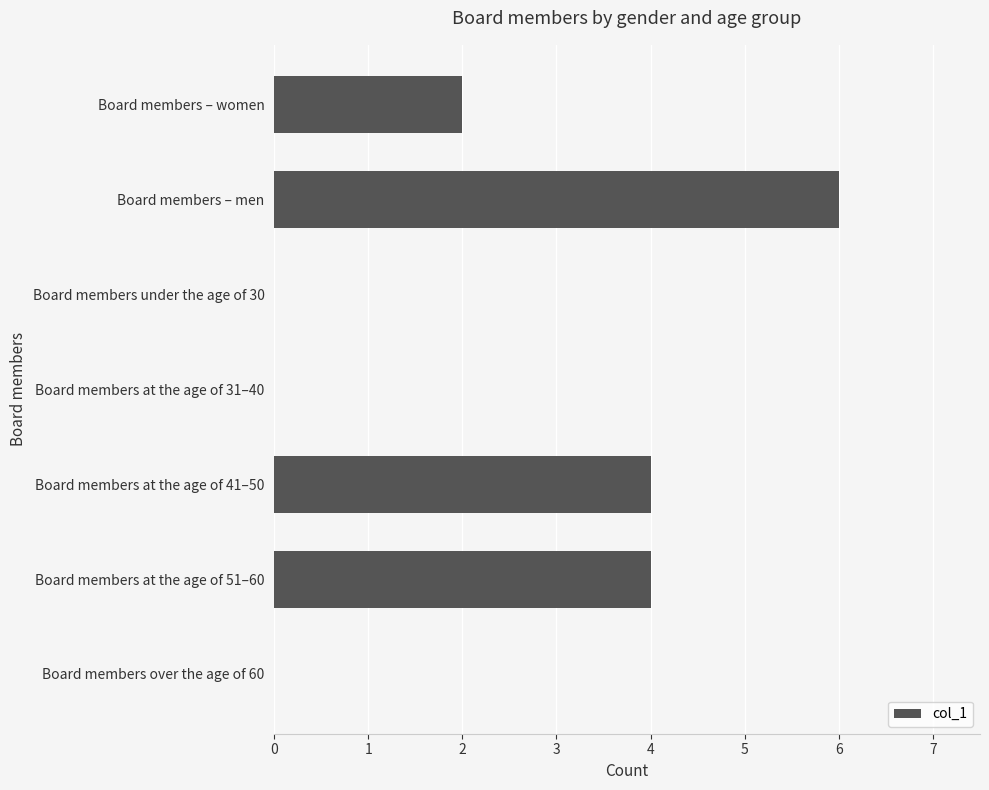

At which category does the chart reach its peak across all series?

Board members – men